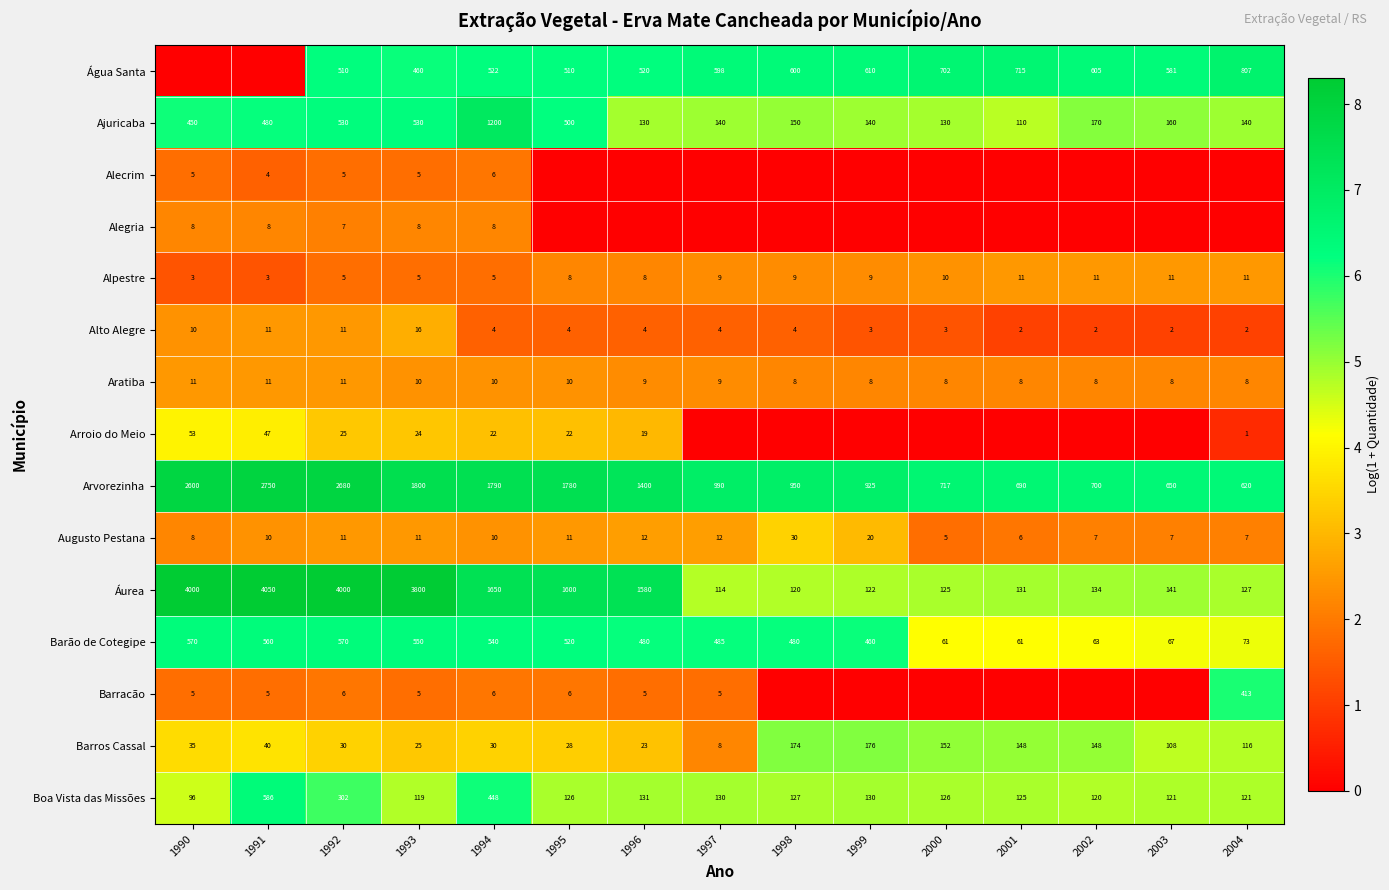

What is the average value of the Augusto Pestana series?

11